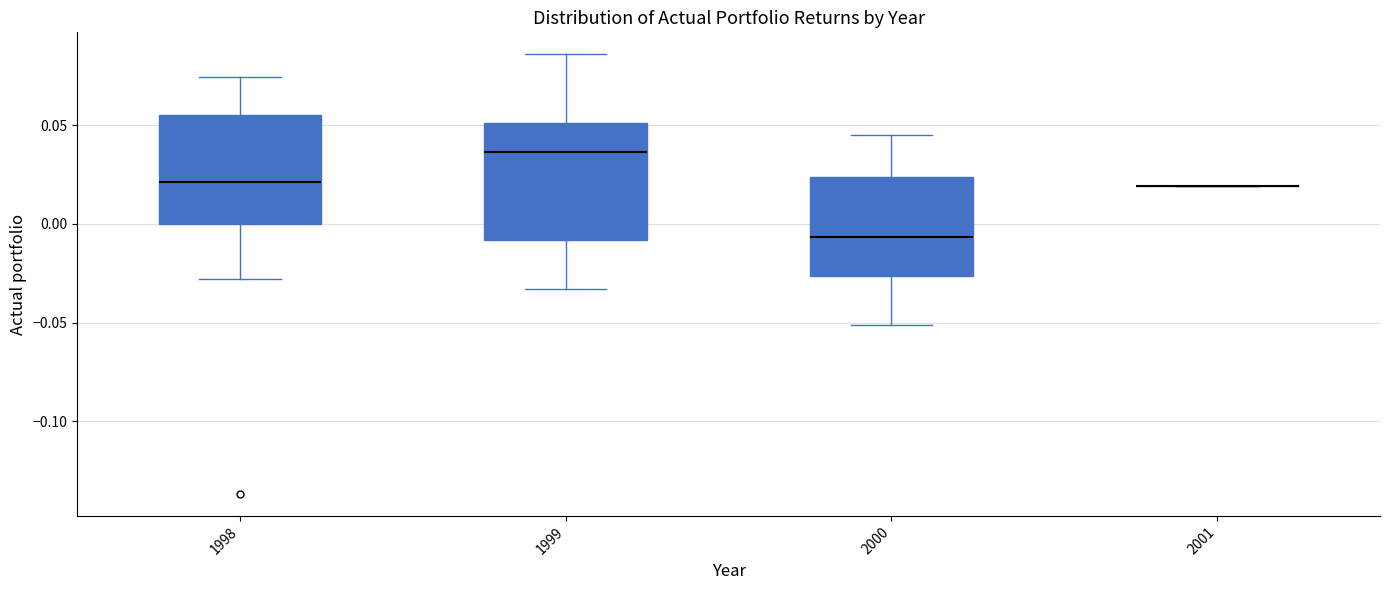

Reading left to right, transcribe this box plot: for each box, give where its median line is, the range the box spans, and where its two whiskers end, as read against the y-axis. The values are not printed on the chart, so give them approximately, as read against the axis.

1998: median 0.020, box 0.000 to 0.055, whiskers -0.030 to 0.075
1999: median 0.035, box -0.010 to 0.050, whiskers -0.035 to 0.085
2000: median -0.005, box -0.025 to 0.025, whiskers -0.050 to 0.045
2001: box collapsed to a line at 0.020, whiskers 0.020 to 0.020